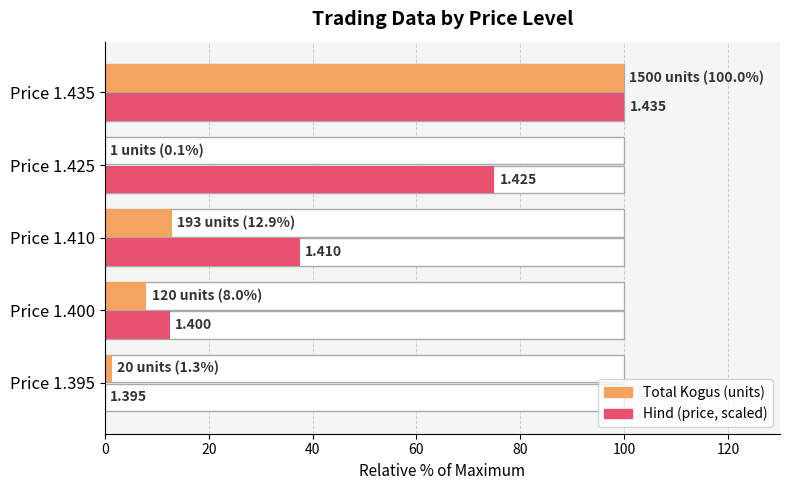

Reading right to left, transcribe all the data shown in this chart.

Total Kogus: 100.0	0.1	12.9	8.0	1.3
Hind (scaled): 100.0	75.0	37.5	12.5	0.0